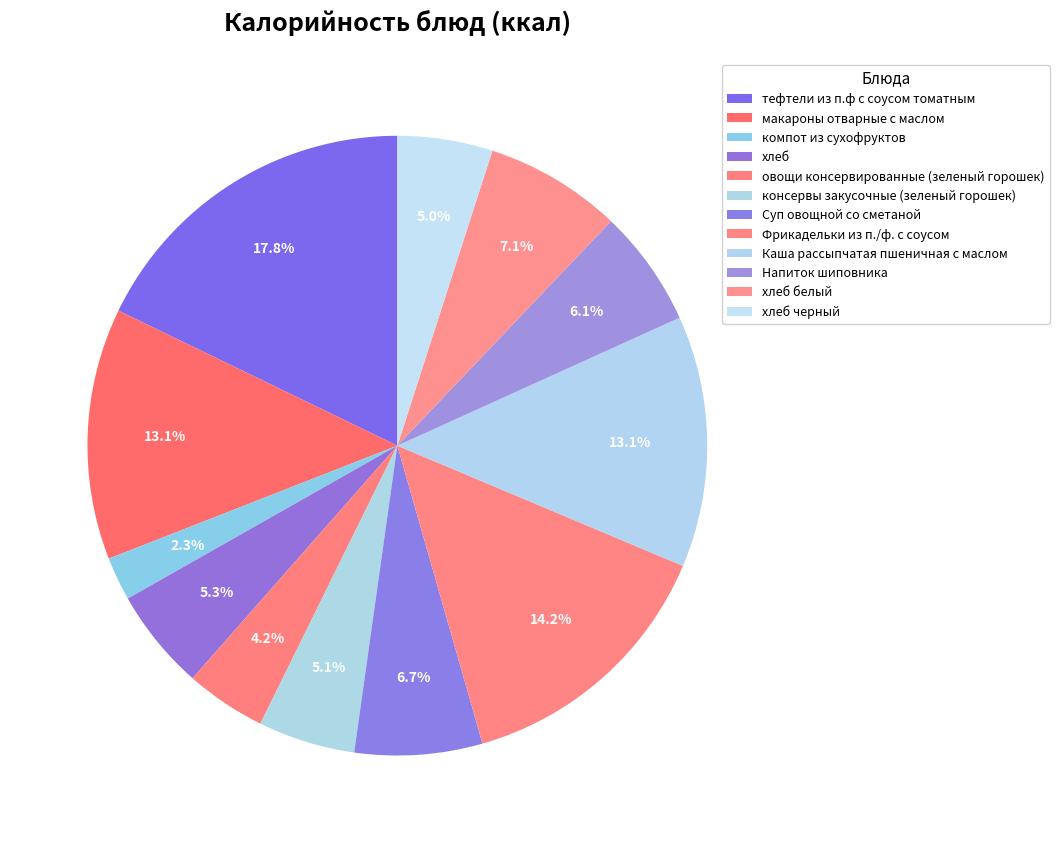

How many slices are in this pie chart?

12